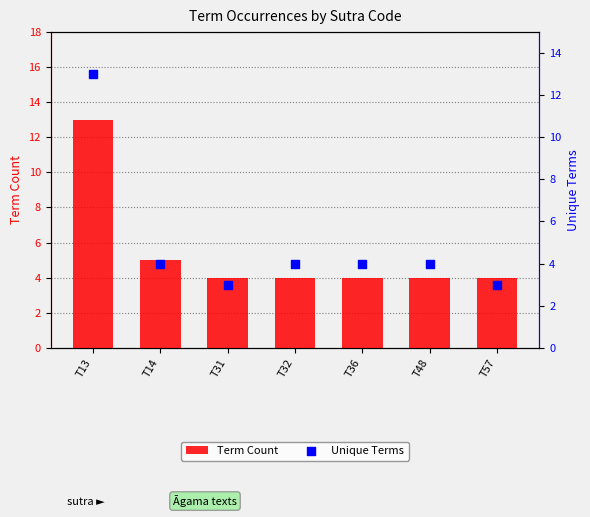

Which series has the widest spread of Y values?

Unique Terms